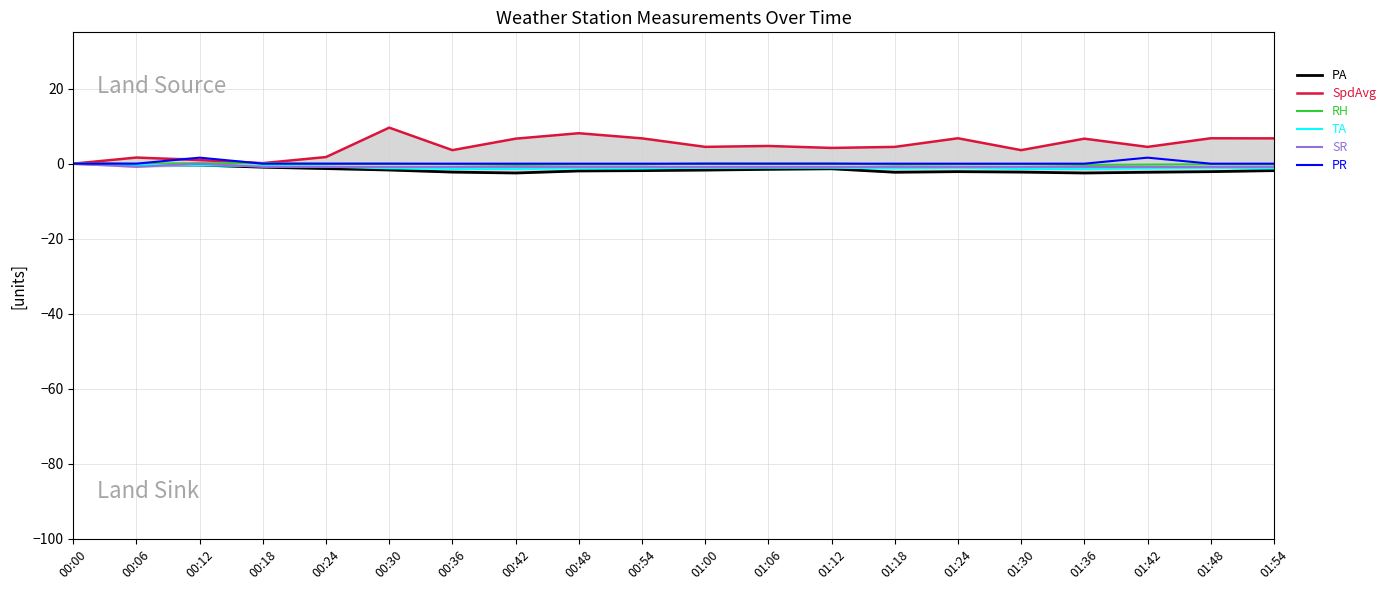

Which has a higher value, 00:18 or 01:54?

00:18